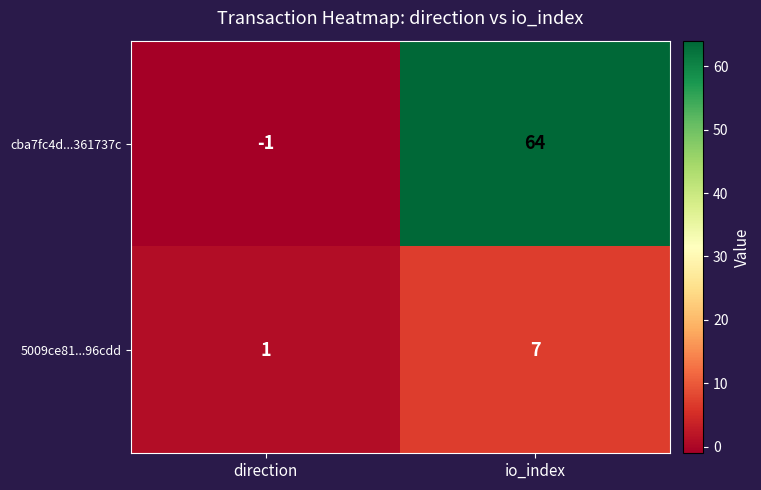

Between direction and io_index, which series saw the biggest shift?

cba7fc4d...361737c